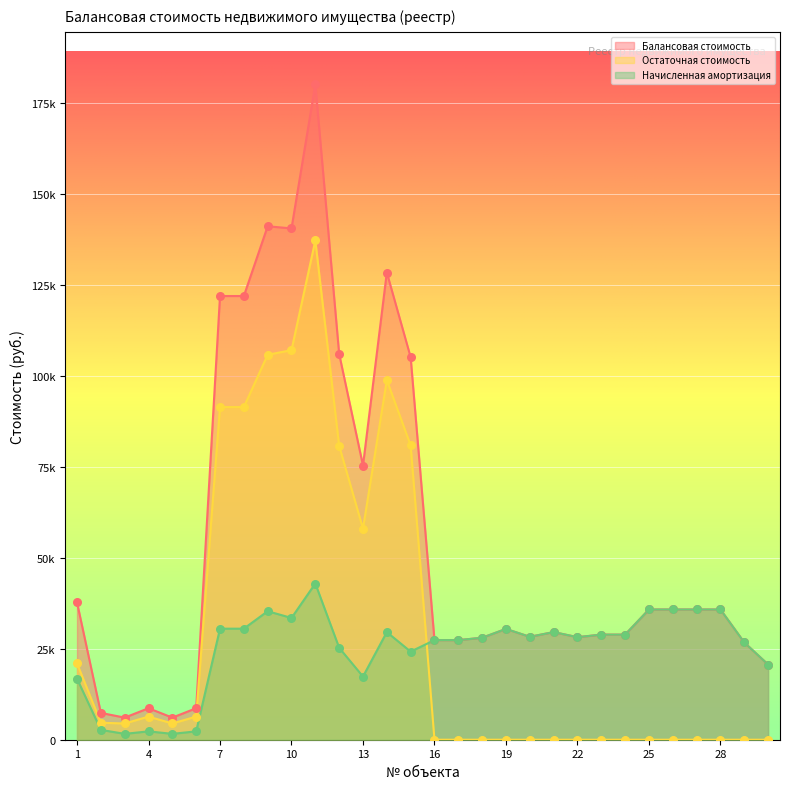

At which category is the sum across all series the highest?

11